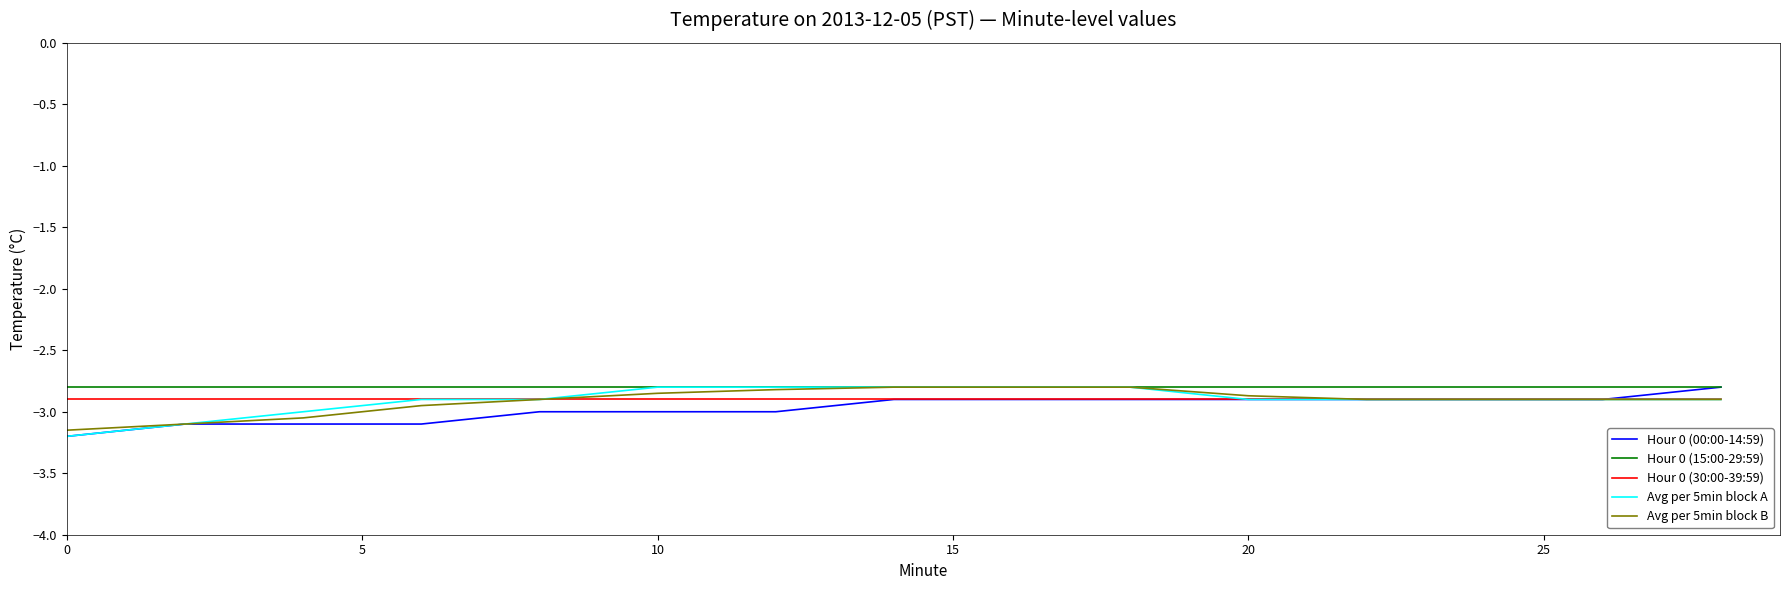

What is the maximum value for Hour 0 (00:00-14:59)?

-2.8